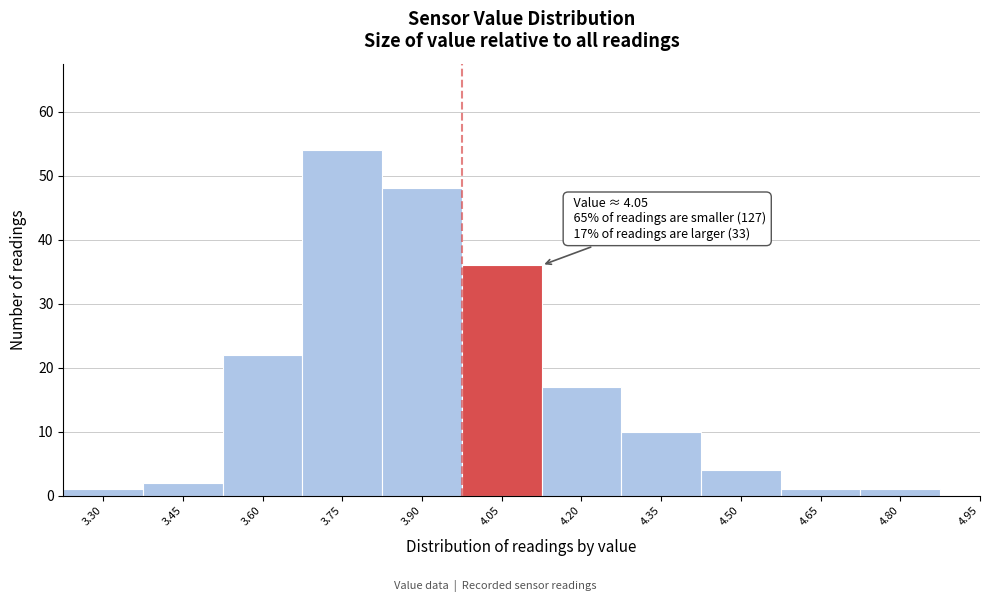

Reading left to right, extract all data points from this chart.

3.30=1	3.45=2	3.60=22	3.75=54	3.90=48	4.05=36	4.20=17	4.35=10	4.50=4	4.65=1	4.80=1	4.95=0